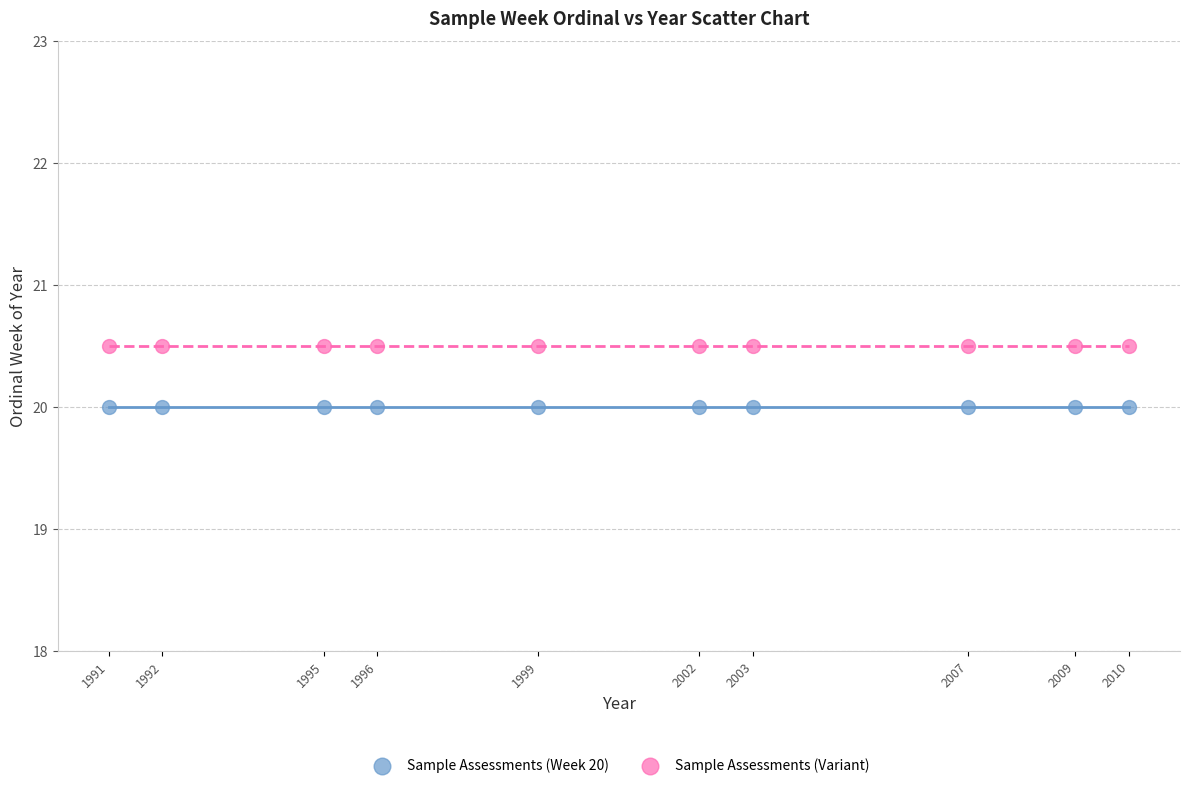

Which series reaches the minimum Y coordinate?

Sample Assessments (Week 20)